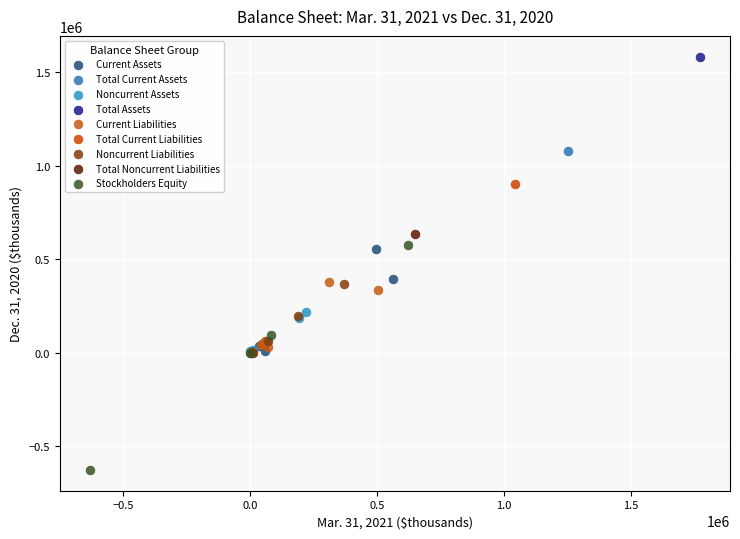

What are all the series names shown in the legend?

Current Assets, Total Current Assets, Noncurrent Assets, Total Assets, Current Liabilities, Total Current Liabilities, Noncurrent Liabilities, Total Noncurrent Liabilities, Stockholders Equity